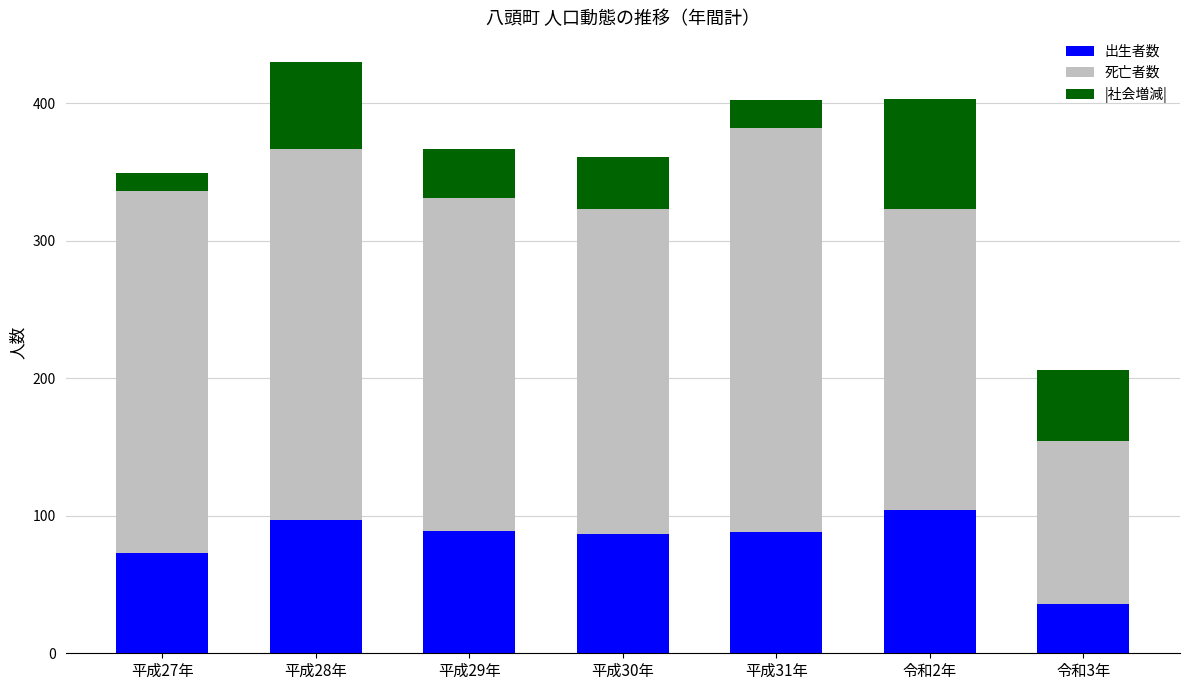

The 出生者数 series shows 87 at 平成30年. True or false?

True